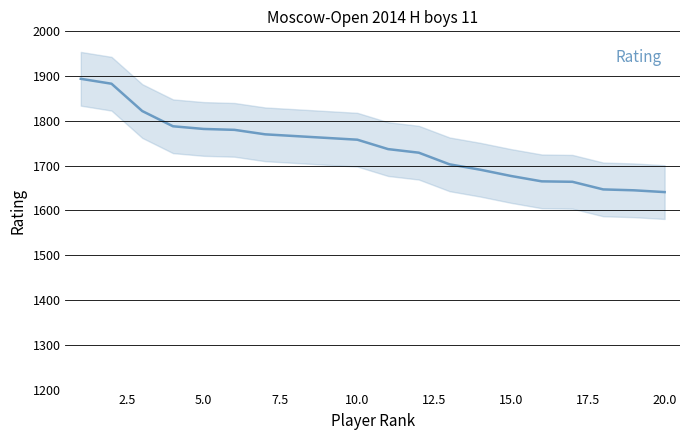

Does the chart have visible grid lines?

Yes